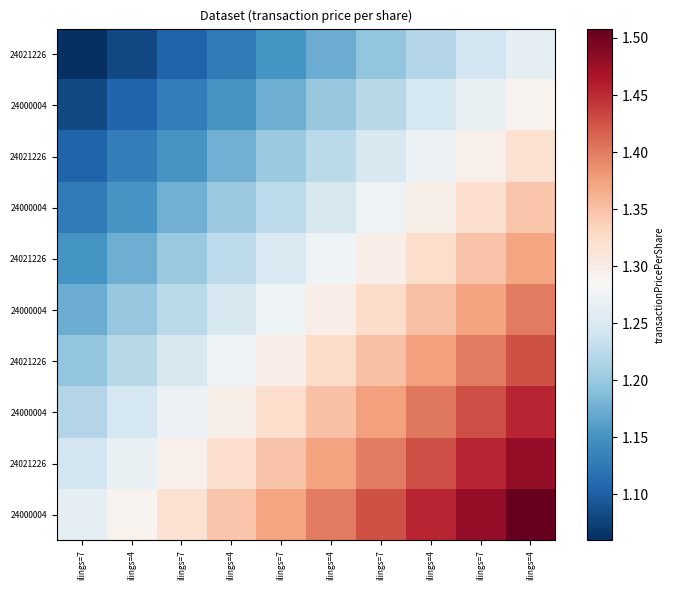

What is the greatest value displayed?

1.5